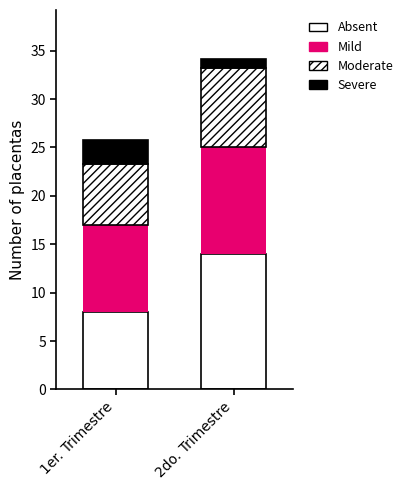

What is the total value across all series at 2do. Trimestre?

34.1